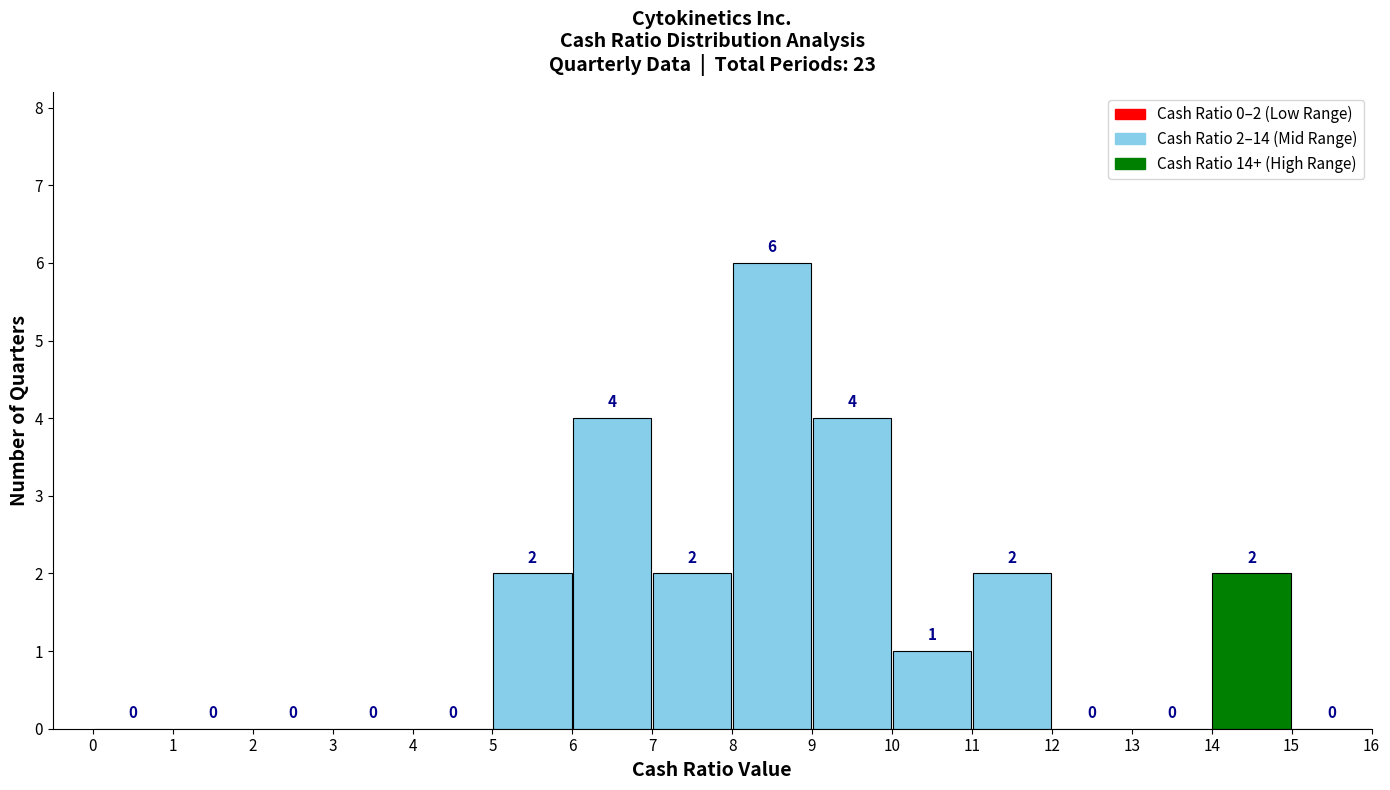

Which range on the x-axis has the tallest bar?

8 to 9